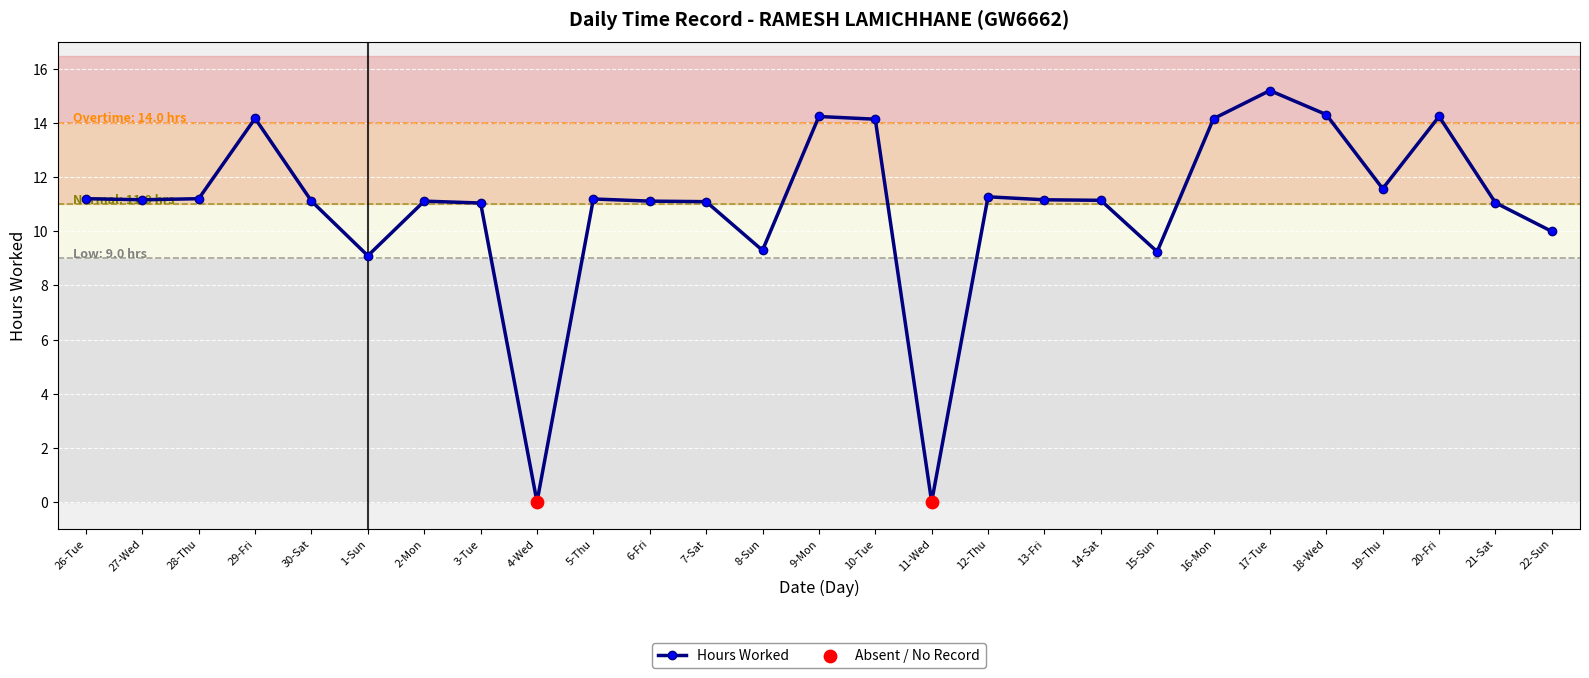

What is the change in value from 7-Sat to 22-Sun?

-1.1